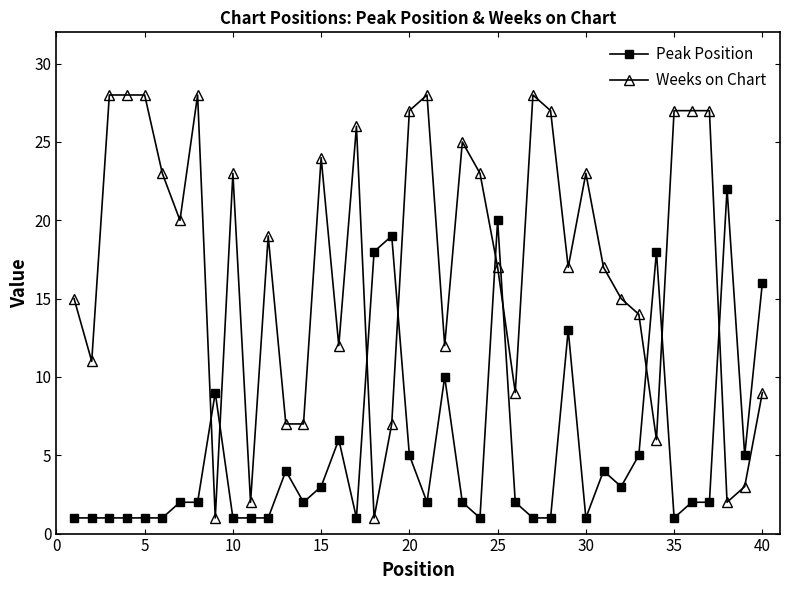

What is the average value of the Peak Position series?

5